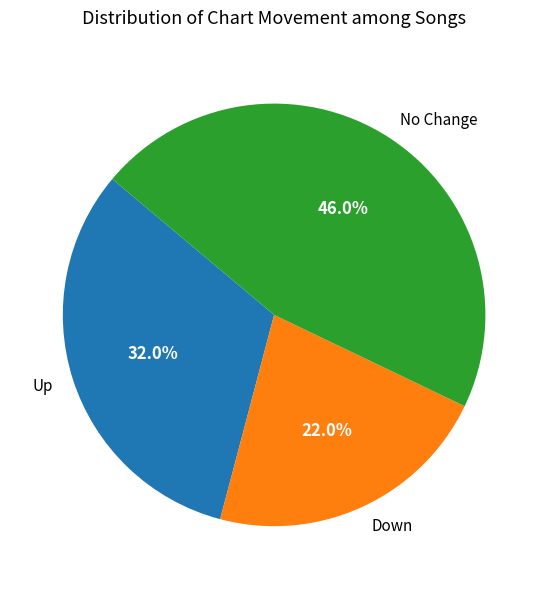

Which has a higher value, Down or No Change?

No Change